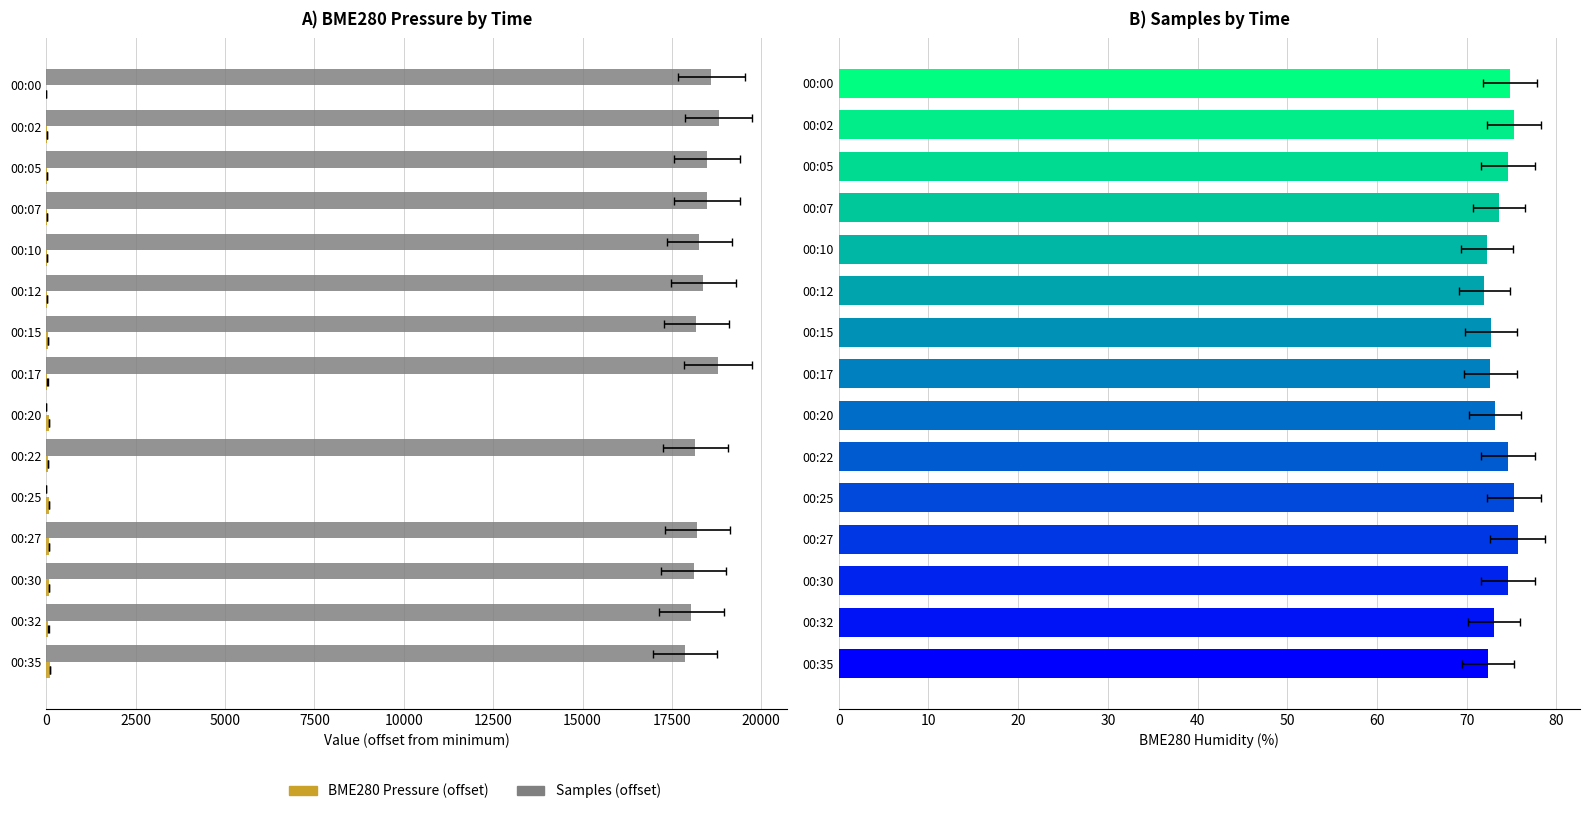

The value of Samples (offset) at 0 is 18602.0. True or false?

True